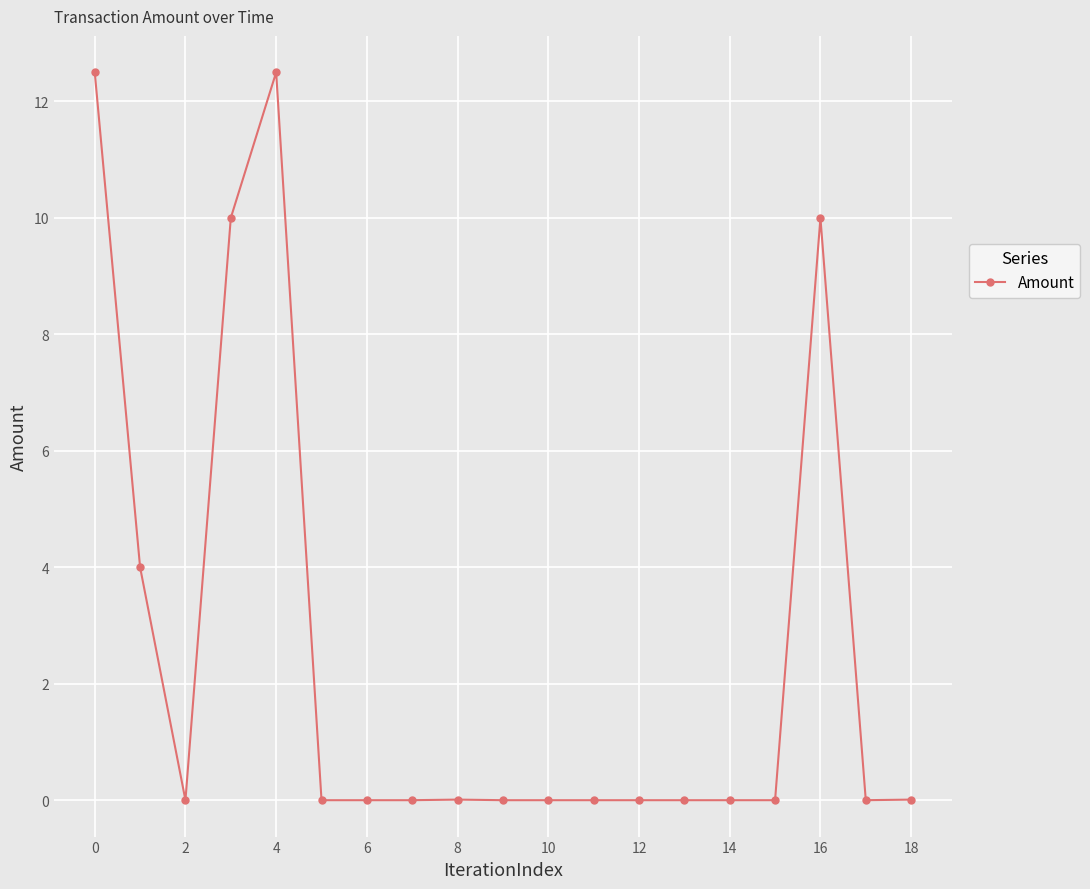

True or false: there are more than 1 points higher than both neighbors.

True